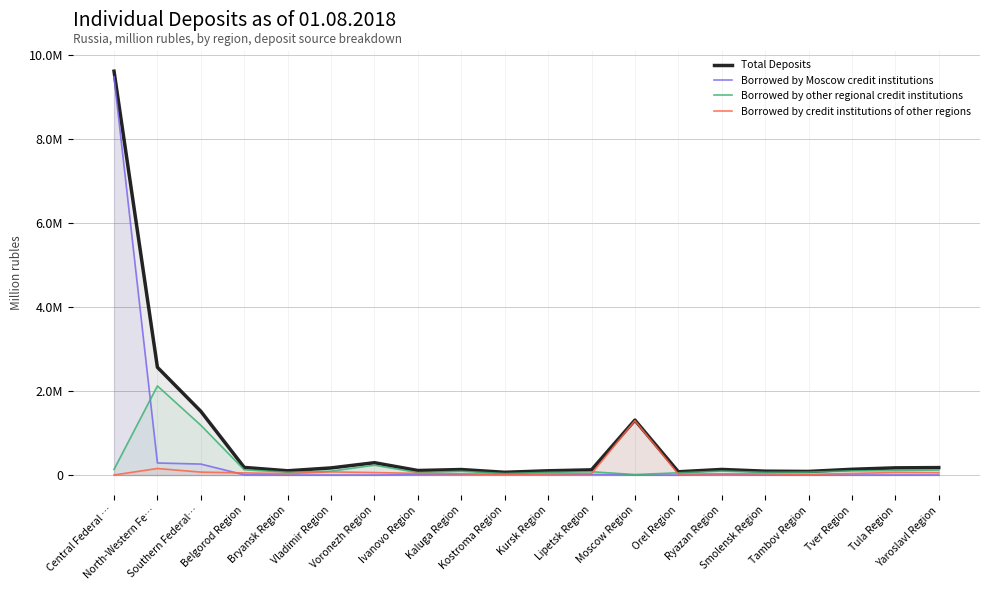

Reading left to right, list all the values displayed in this chart.

Total Deposits: Central Federal …=9620220	North-Western Fe…=2566833	Southern Federal…=1517937	Belgorod Region=181538	Bryansk Region=101443	Vladimir Region=169742	Voronezh Region=294055	Ivanovo Region=108033	Kaluga Region=131335	Kostroma Region=65695	Kursk Region=101315	Lipetsk Region=123820	Moscow Region=1309101	Orel Region=77795	Ryazan Region=133563	Smolensk Region=92166	Tambov Region=85866	Tver Region=137175	Tula Region=171323	Yaroslavl Region=177643
Borrowed by Moscow credit institutions: Central Federal …=9484620	North-Western Fe…=287428	Southern Federal…=261537	Belgorod Region=5002	Bryansk Region=0	Vladimir Region=1232	Voronezh Region=0	Ivanovo Region=9346	Kaluga Region=13709	Kostroma Region=18400	Kursk Region=12316	Lipetsk Region=12675	Moscow Region=2493	Orel Region=0	Ryazan Region=10617	Smolensk Region=0	Tambov Region=1517	Tver Region=248	Tula Region=992	Yaroslavl Region=1150
Borrowed by other regional credit institutions: Central Federal …=133692	North-Western Fe…=2123568	Southern Federal…=1186477	Belgorod Region=125518	Bryansk Region=67726	Vladimir Region=92715	Voronezh Region=234955	Ivanovo Region=59827	Kaluga Region=89254	Kostroma Region=36724	Kursk Region=64732	Lipetsk Region=78551	Moscow Region=11680	Orel Region=53404	Ryazan Region=94197	Smolensk Region=64007	Tambov Region=68676	Tver Region=99616	Tula Region=108718	Yaroslavl Region=119765
Borrowed by credit institutions of other regions: Central Federal …=1908	North-Western Fe…=155836	Southern Federal…=69923	Belgorod Region=51017	Bryansk Region=33717	Vladimir Region=75794	Voronezh Region=59100	Ivanovo Region=38861	Kaluga Region=28372	Kostroma Region=10571	Kursk Region=24268	Lipetsk Region=32594	Moscow Region=1294928	Orel Region=24390	Ryazan Region=28749	Smolensk Region=28160	Tambov Region=15673	Tver Region=37311	Tula Region=61613	Yaroslavl Region=56727